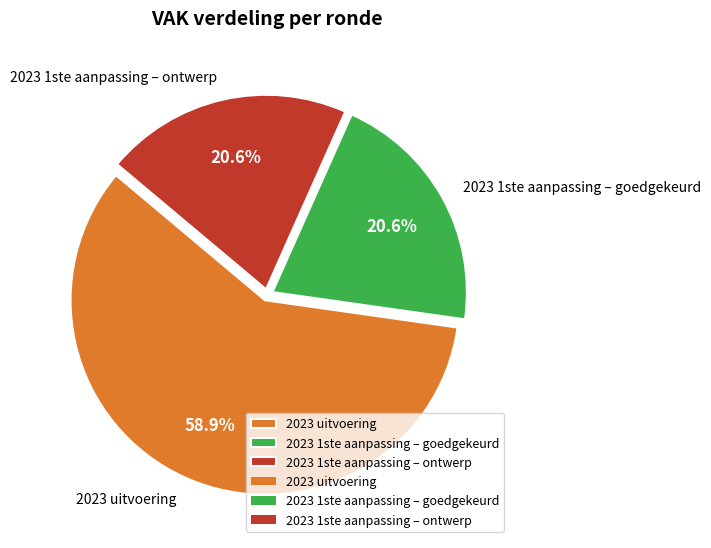

Is there a majority slice in this chart?

Yes